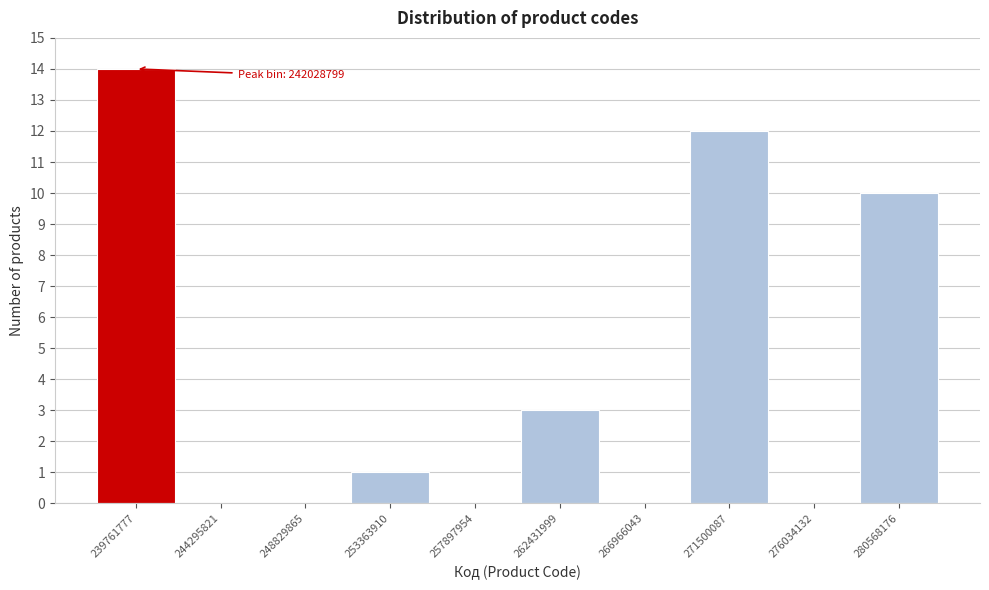

Reading right to left, extract all data points from this chart.

280568176=10	276034132=0	271500087=12	266966043=0	262431999=3	257897954=0	253363910=1	248829865=0	244295821=0	239761777=14